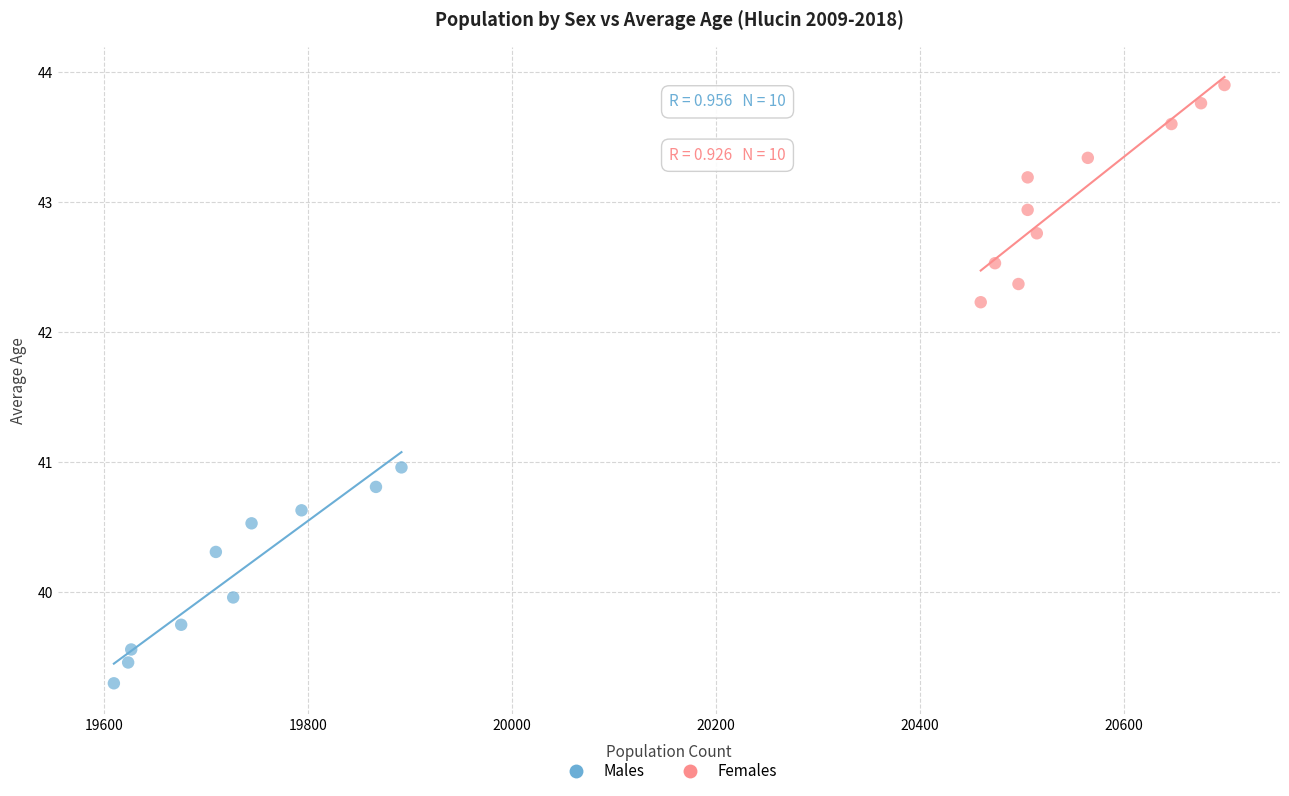

Which series has the widest spread of Y values?

Females